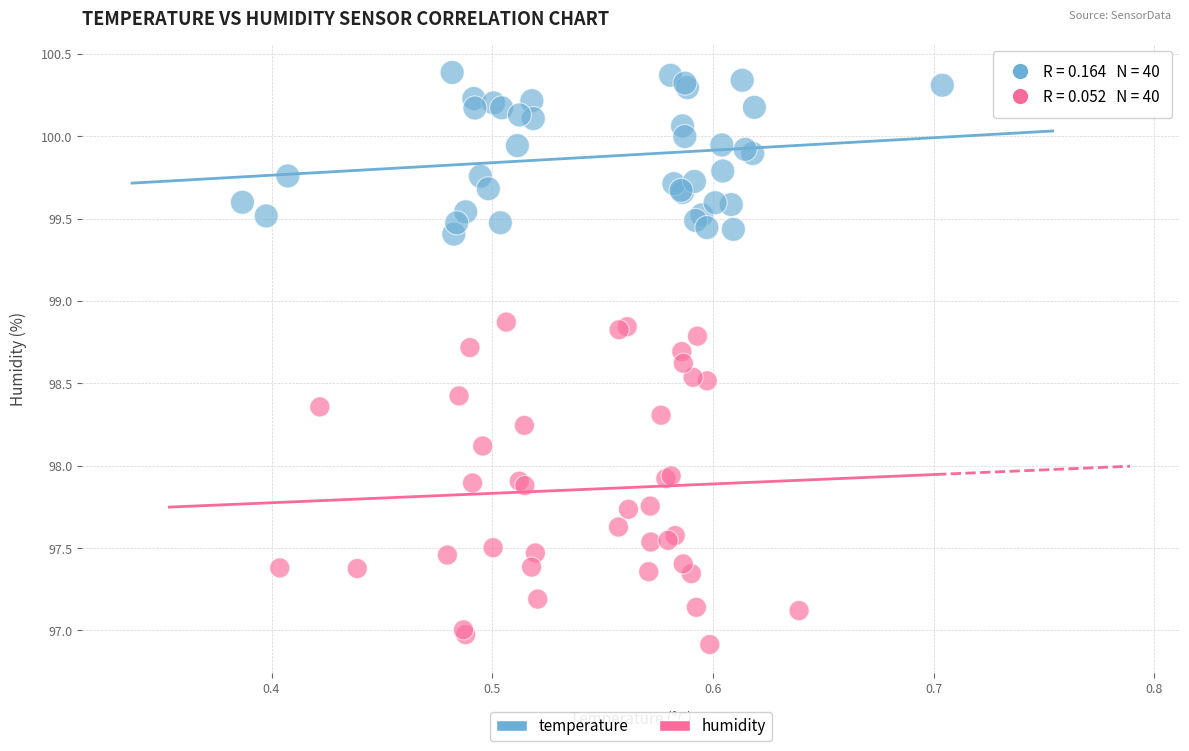

Which series contains the highest Y value?

temperature